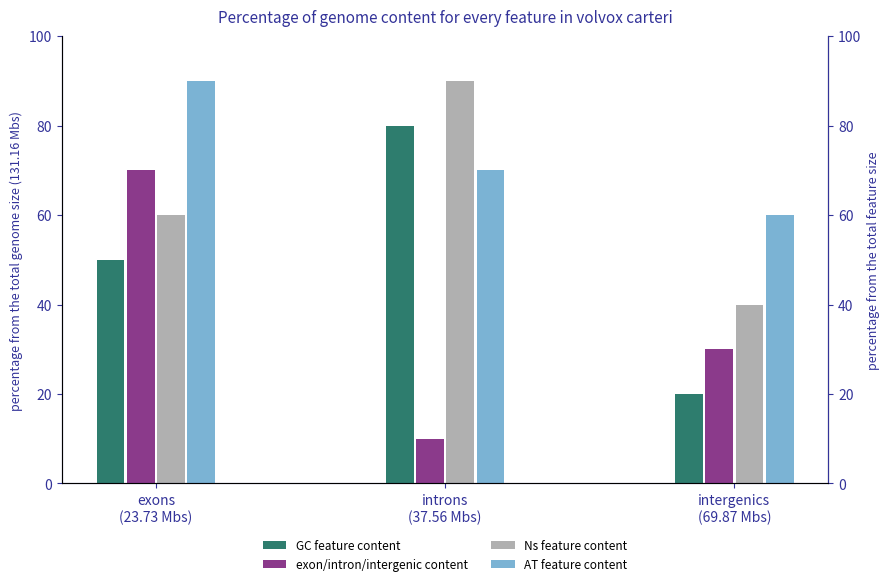

Reading left to right, extract all data points from this chart.

GC feature content: 50	80	20
exon/intron/intergenic content: 70	10	30
Ns feature content: 60	90	40
AT feature content: 90	70	60